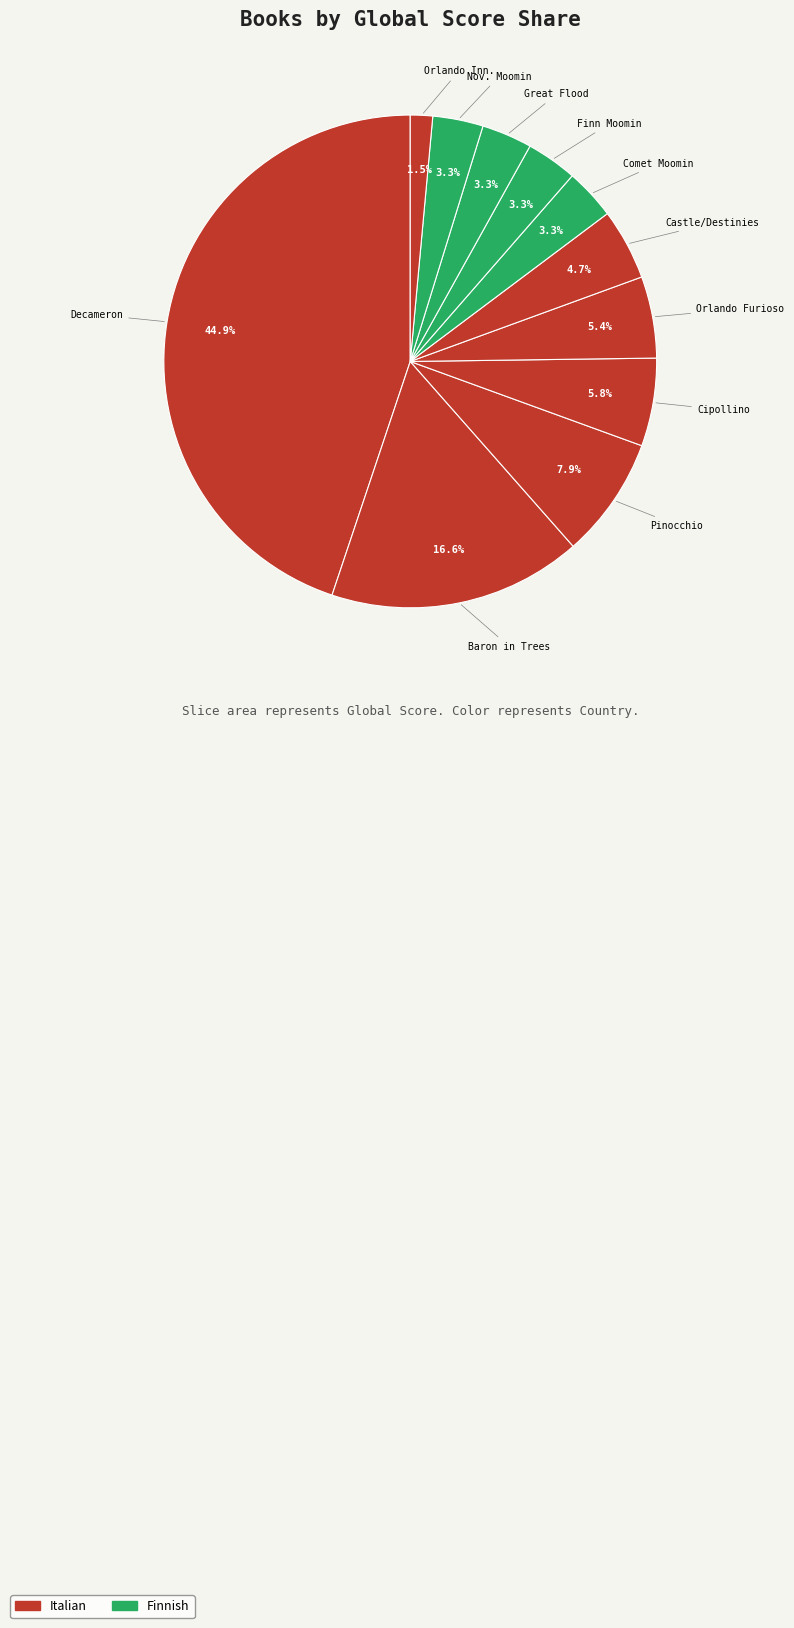

What is the largest slice in the pie chart?

Decameron